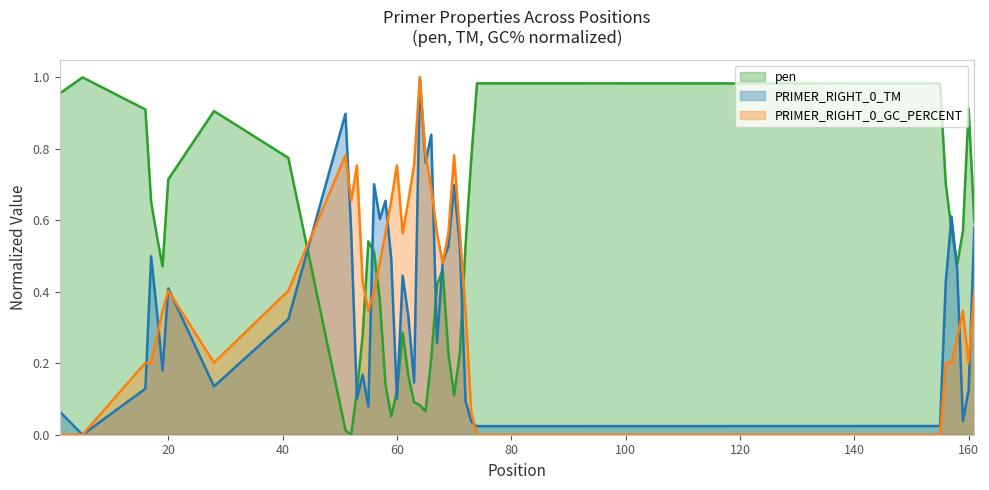

What is the value of the PRIMER_RIGHT_0_TM point at the 16th from the left?

0.6